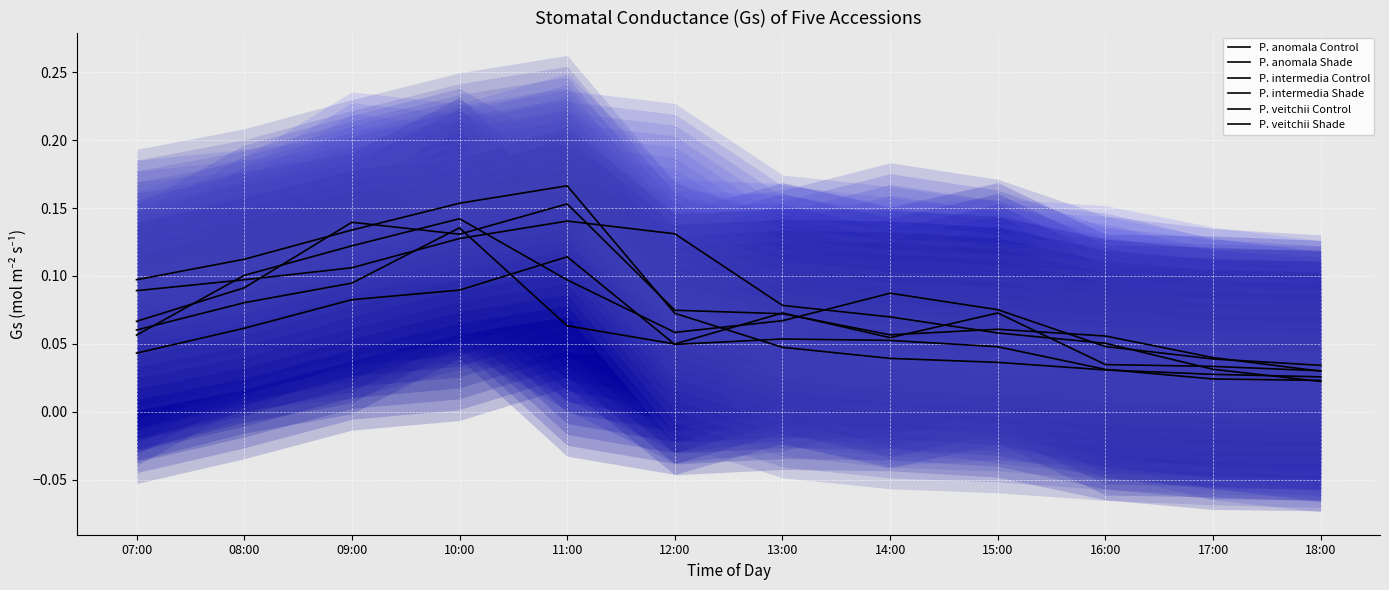

Which category has the lowest value in the P. veitchii Control series?

18:00